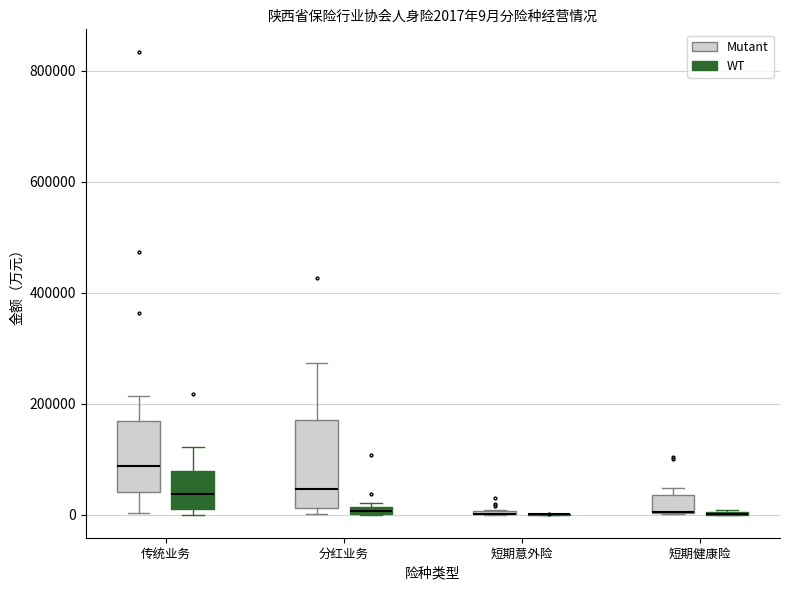

Which box is the tallest, from its lower edge to its upper edge?

分红业务 (Mutant)